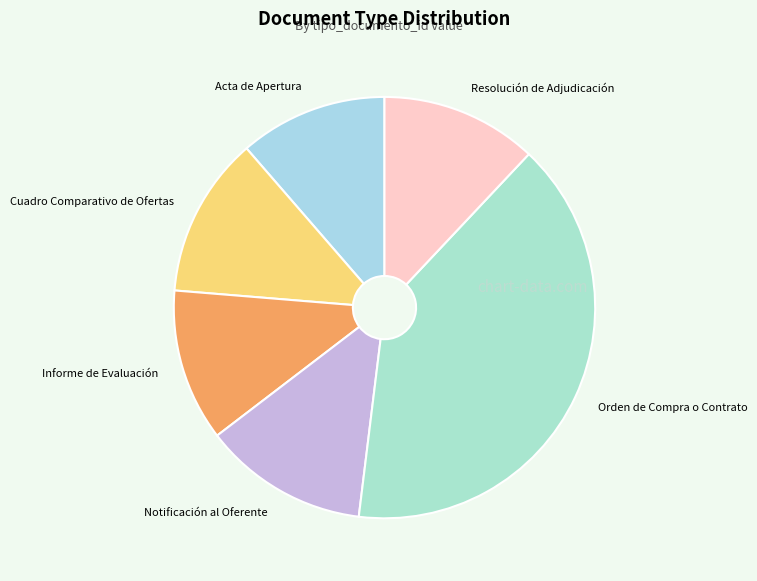

How many segments does this pie chart have?

6